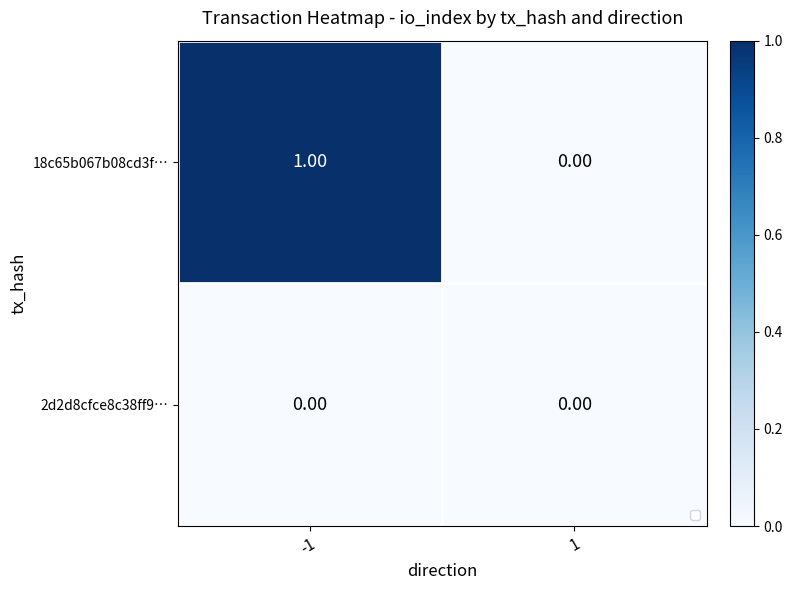

Which category has the highest value in the 18c65b067b08cd3f… series?

-1